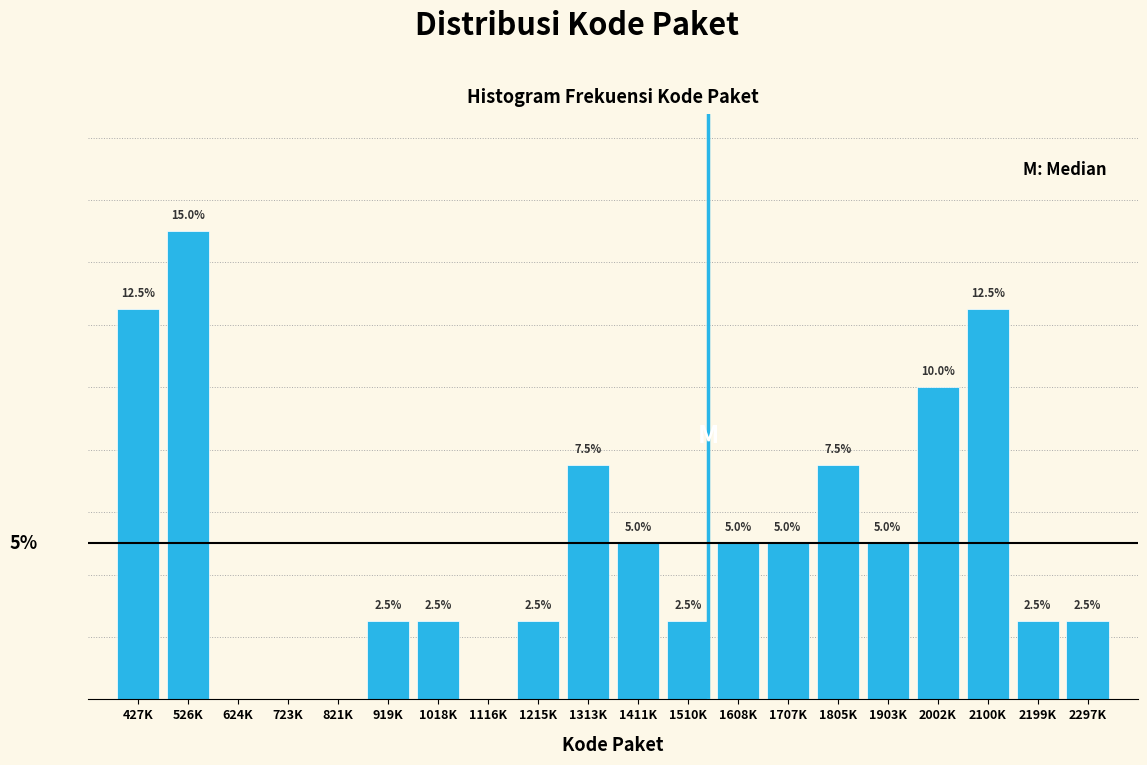

At which category does the chart reach its peak across all series?

526K